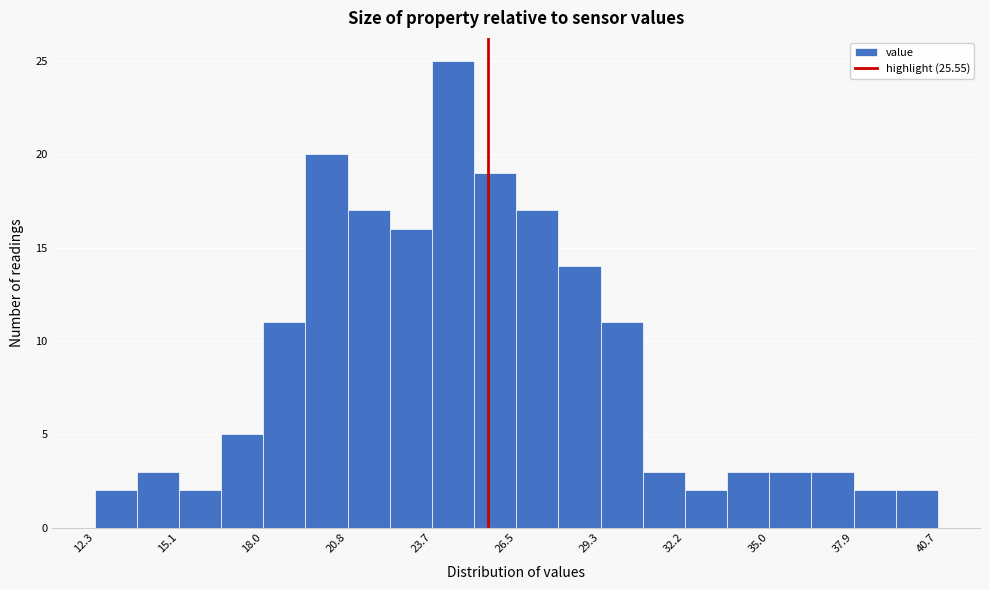

Read against the x-axis, roughly where is the centre of the tallest bar?

24.5